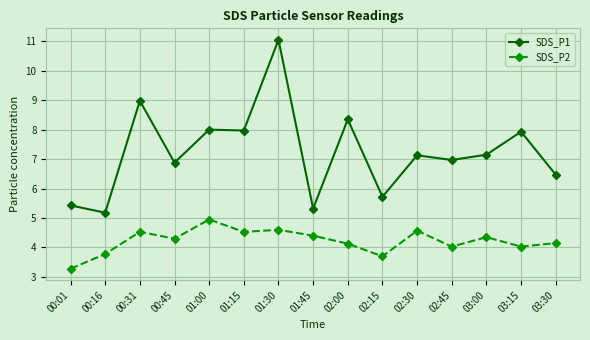

What is the smallest value displayed?

3.3